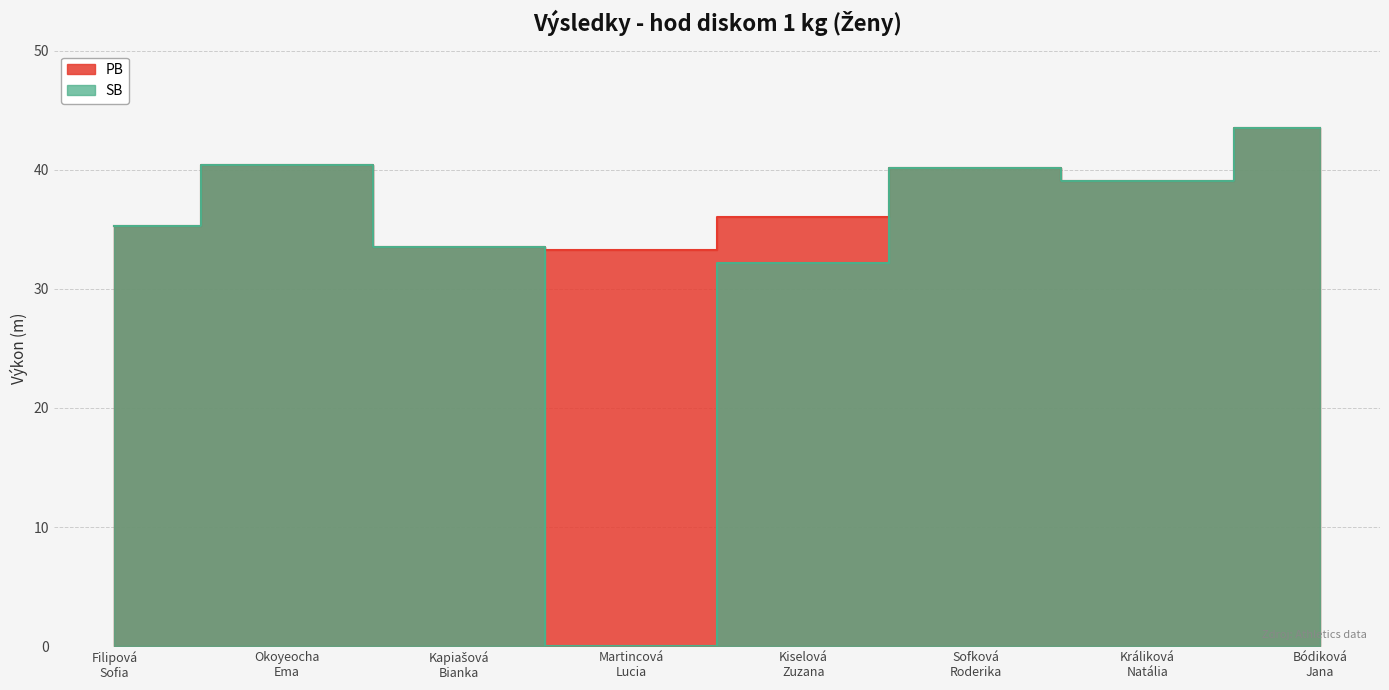

True or false: SB and PB cross at least once.

False